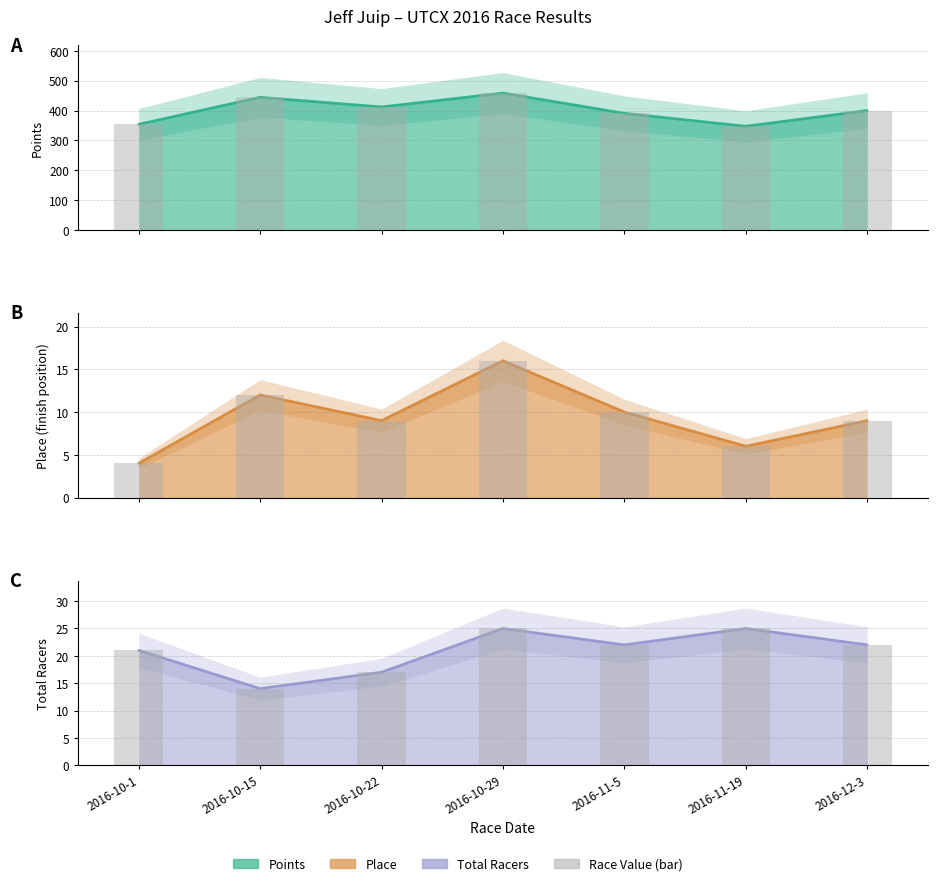

Between 2016-10-15 and 2016-11-5, which is larger?

2016-10-15